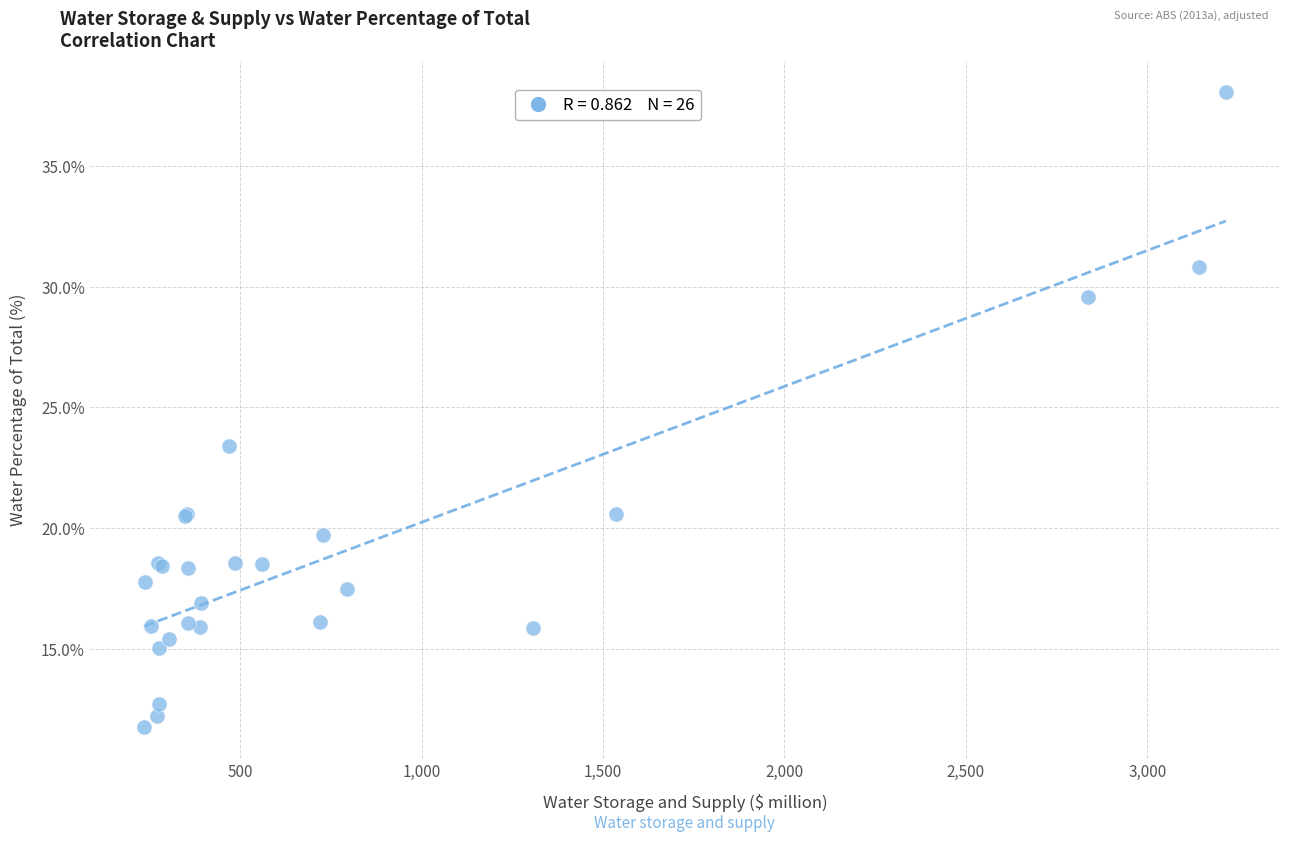

What Y value in the scatter plot is closest to 24?

23.4